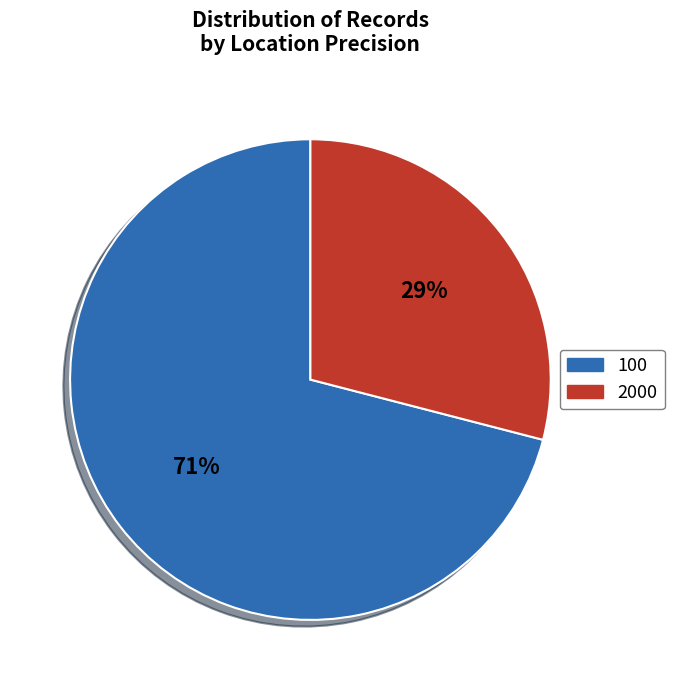

Which slice is the smallest?

2000